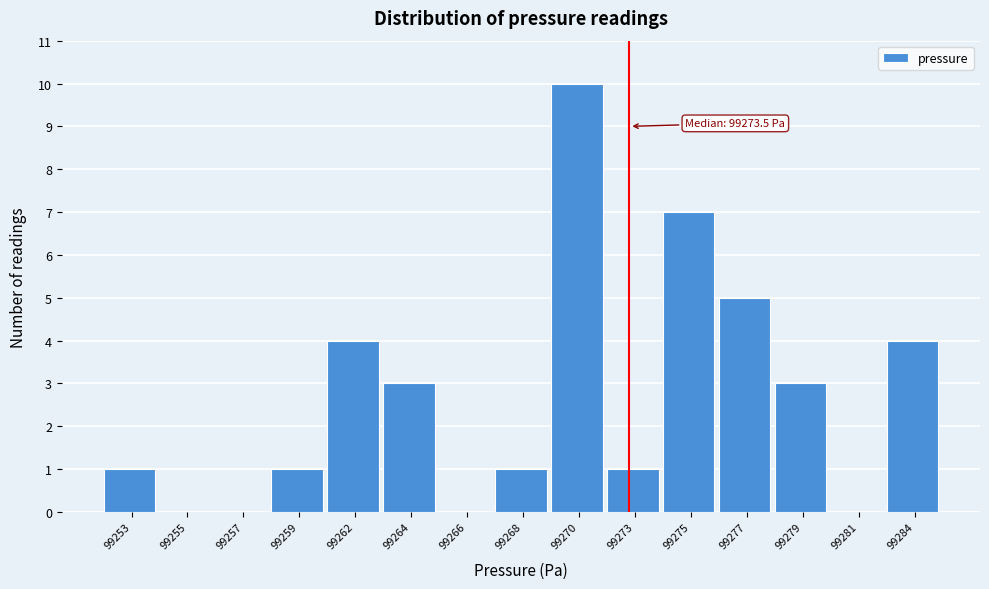

Reading left to right, what are all the values shown in this chart?

99253=1	99255=0	99257=0	99259=1	99262=4	99264=3	99266=0	99268=1	99270=10	99273=1	99275=7	99277=5	99279=3	99281=0	99284=4